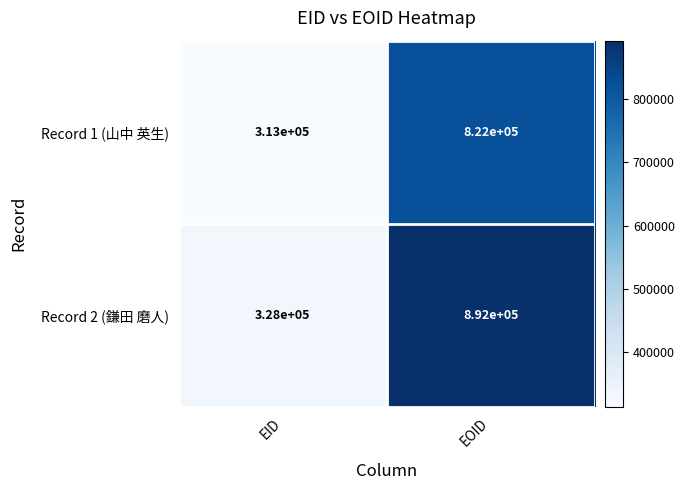

Reading left to right, list all the values displayed in this chart.

Record 1 (山中 英生): EID=313000	EOID=822000
Record 2 (鎌田 磨人): EID=328000	EOID=892000